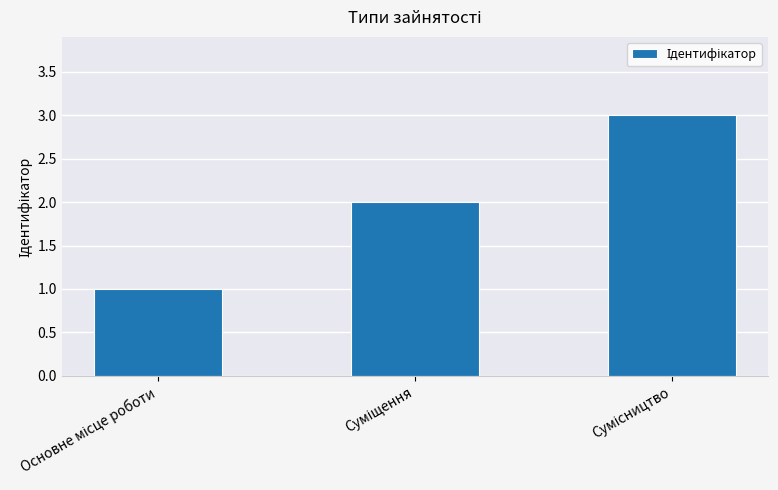

What is the greatest value displayed?

3